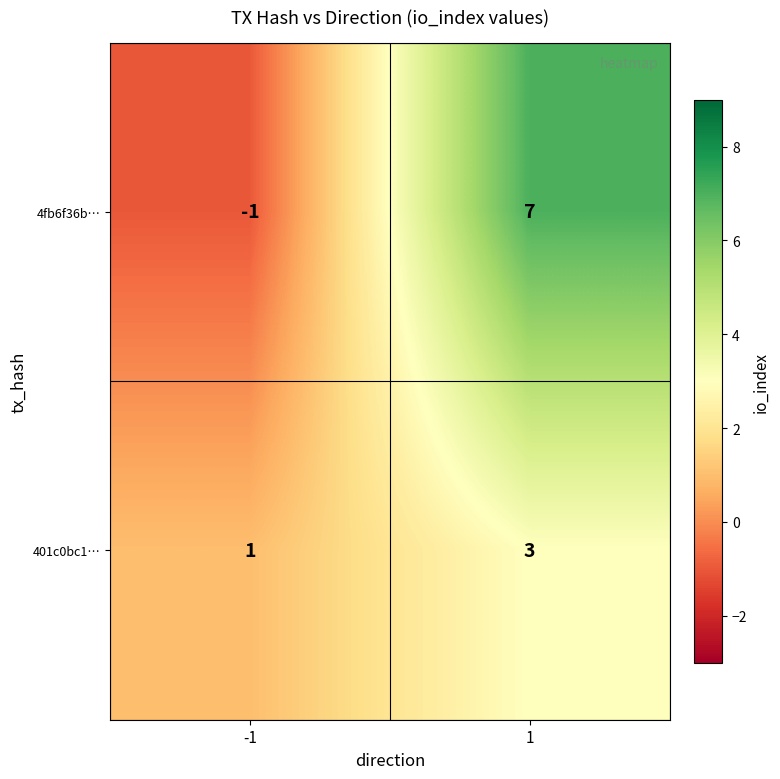

At -1, list the series in order from smallest to largest.

4fb6f36b…, 401c0bc1…